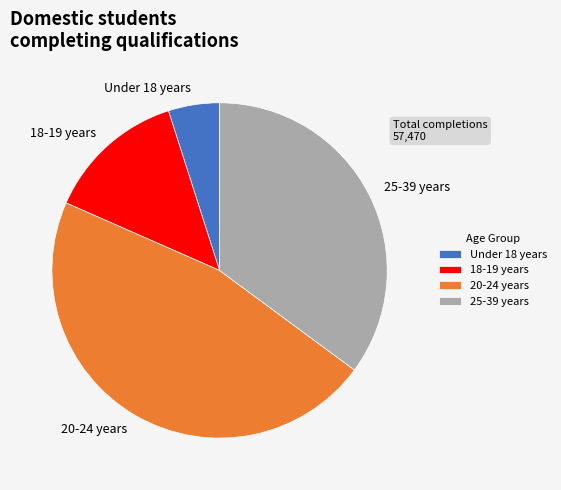

Do 25-39 years and 20-24 years together represent more than half of the pie?

Yes